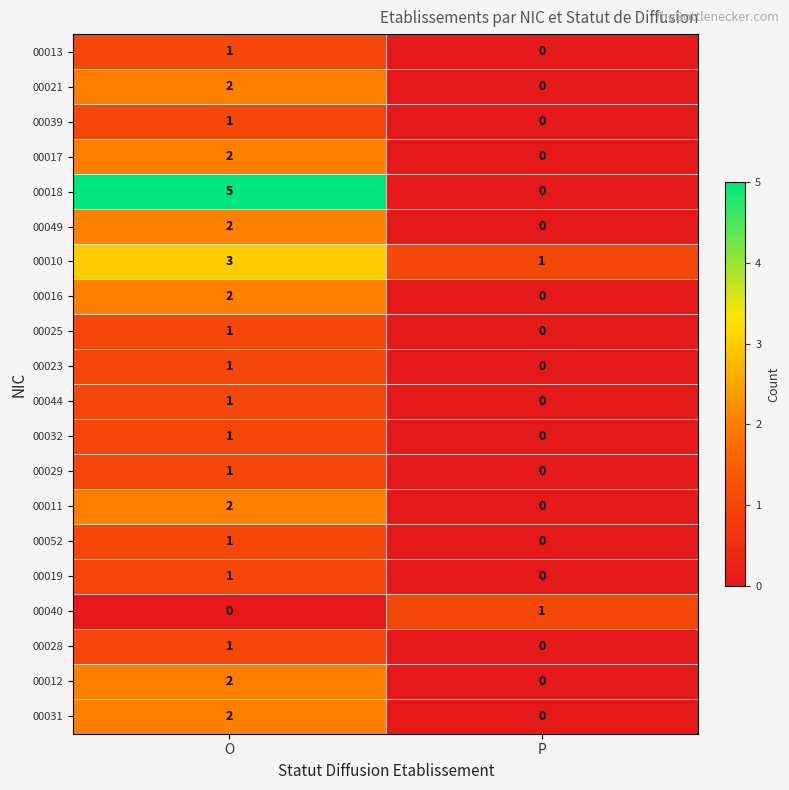

What is the total value across all series at O?

32